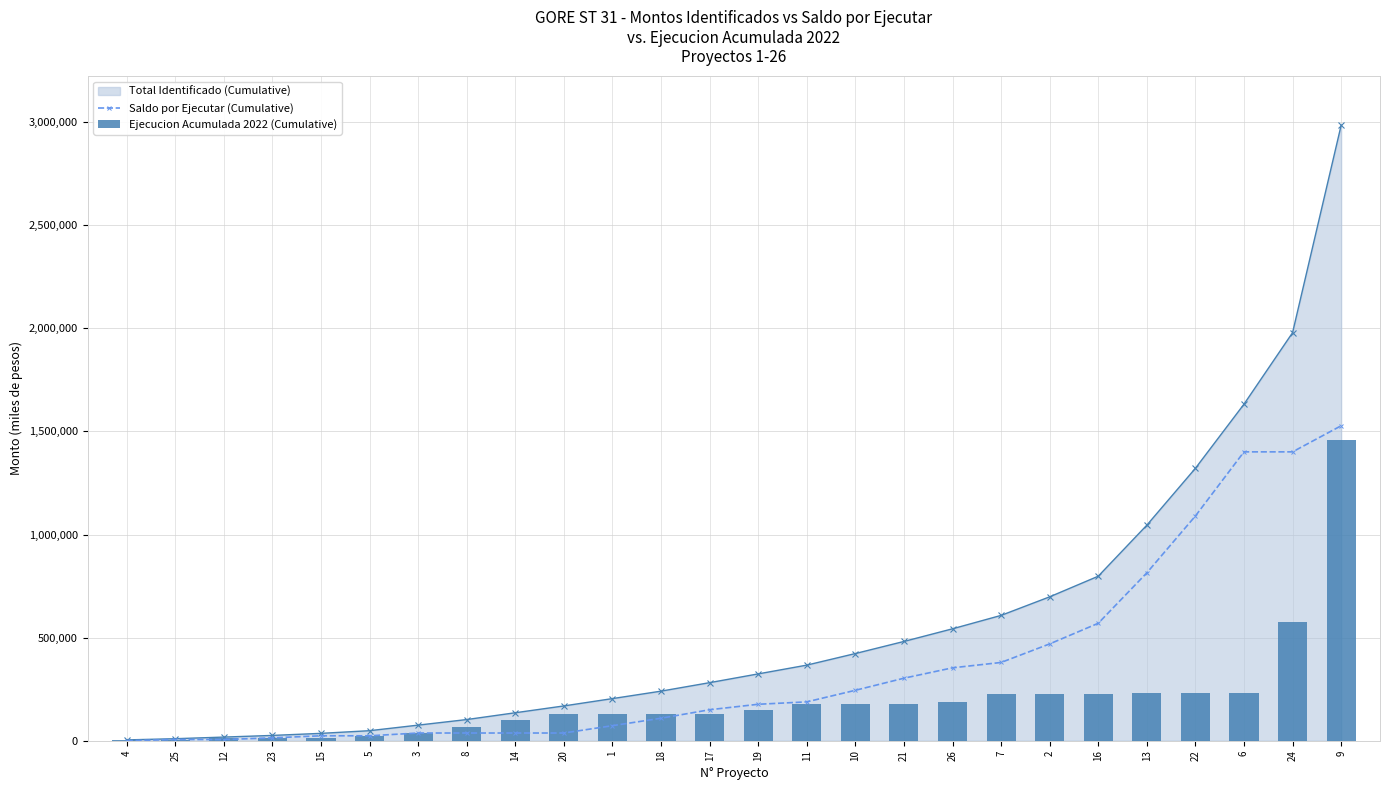

What is the label of the 10th bar from the left?

20